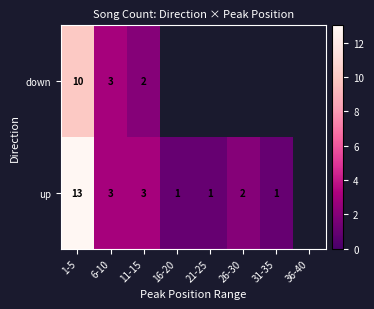

Is the value of up at 1-5 greater than the value of down at 6-10?

Yes